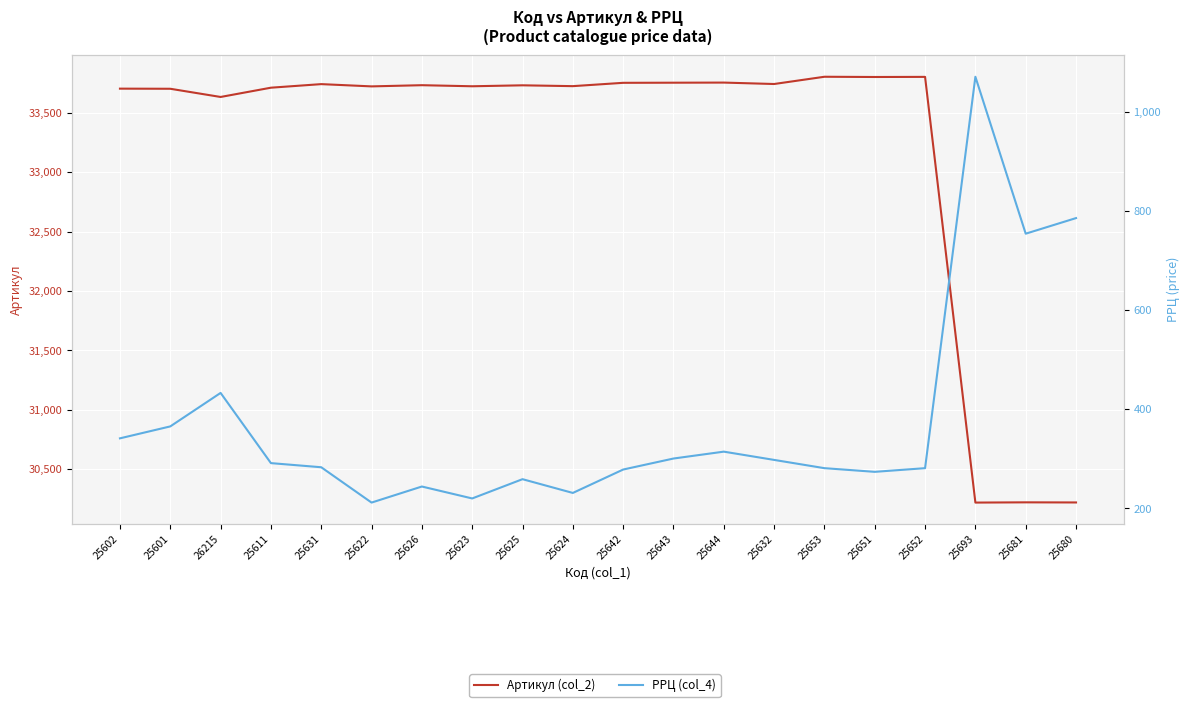

How many data points in РРЦ (col_4) are above 291?

10